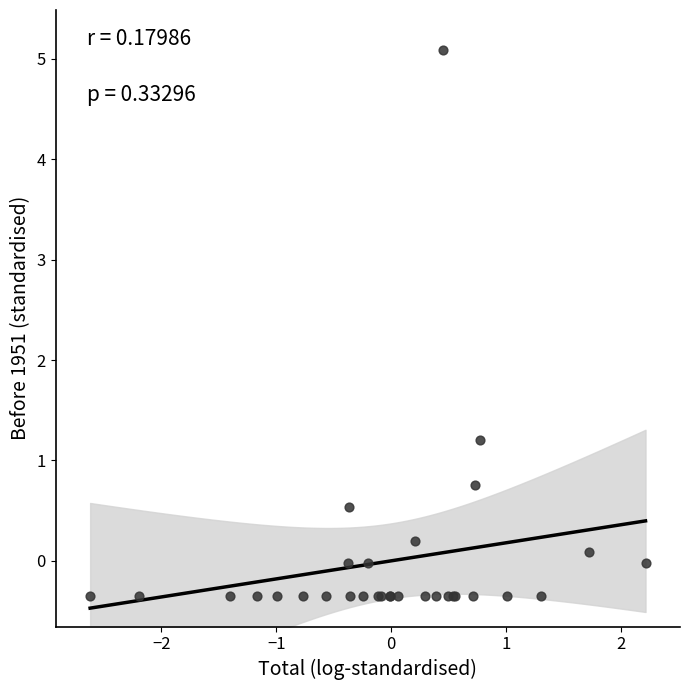

What Y value in the scatter plot is closest to 2?

1.2